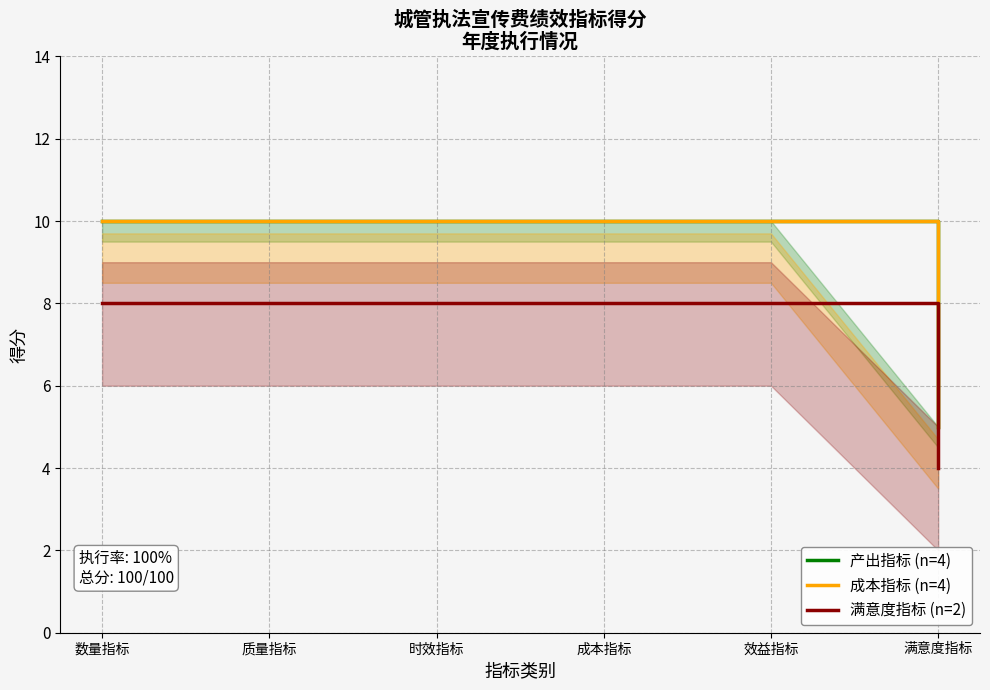

Is it true that 产出指标 (n=4) equals 10 at 成本指标?

True